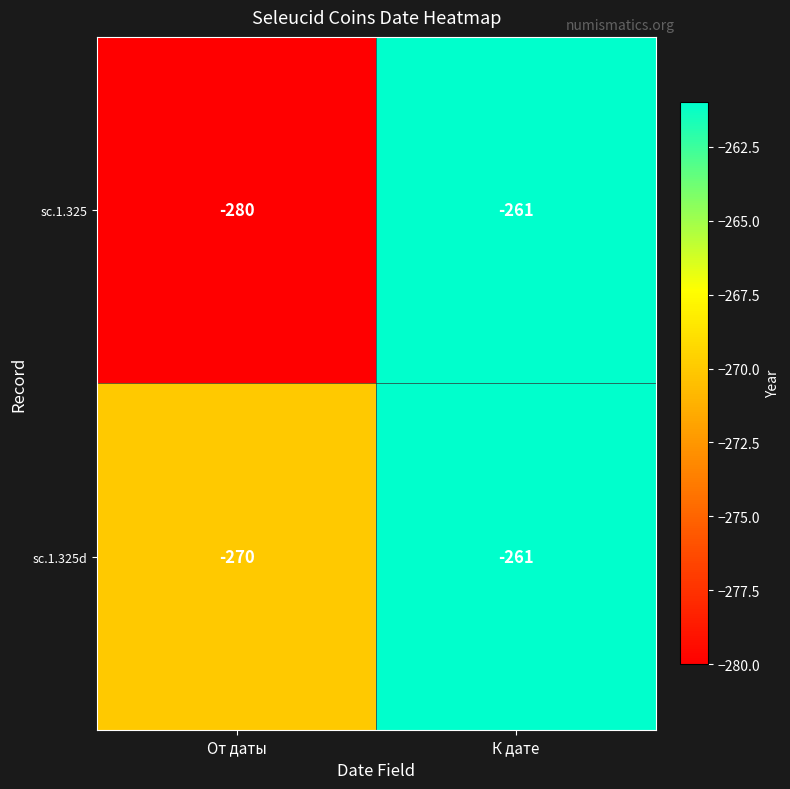

Reading right to left, extract all data points from this chart.

sc.1.325: -261	-280
sc.1.325d: -261	-270